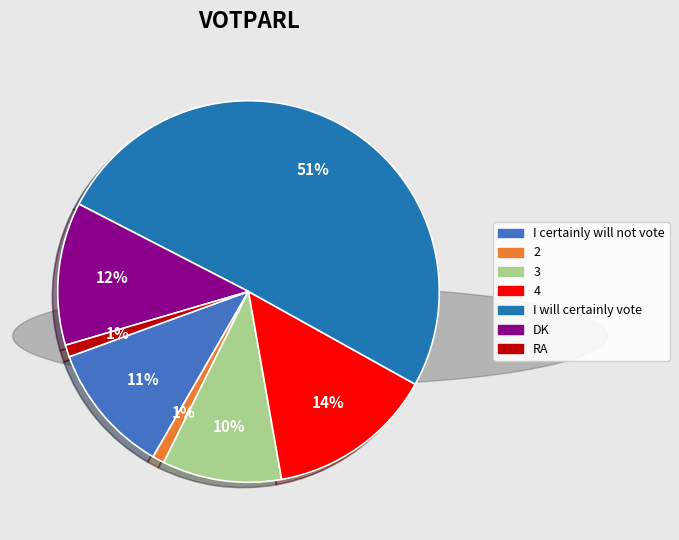

What is the largest slice in the pie chart?

I will certainly vote